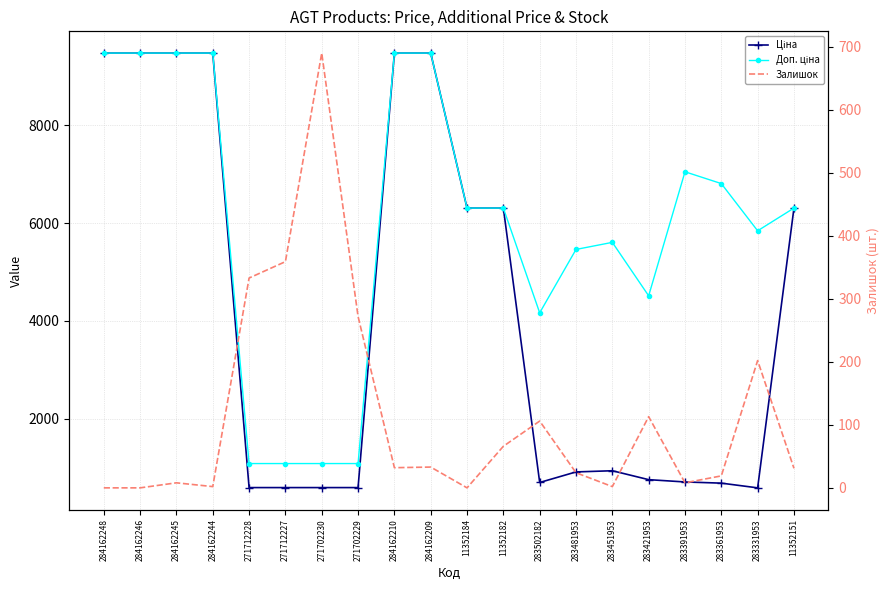

Where is Доп. ціна nearest to the value 5280?

283481953